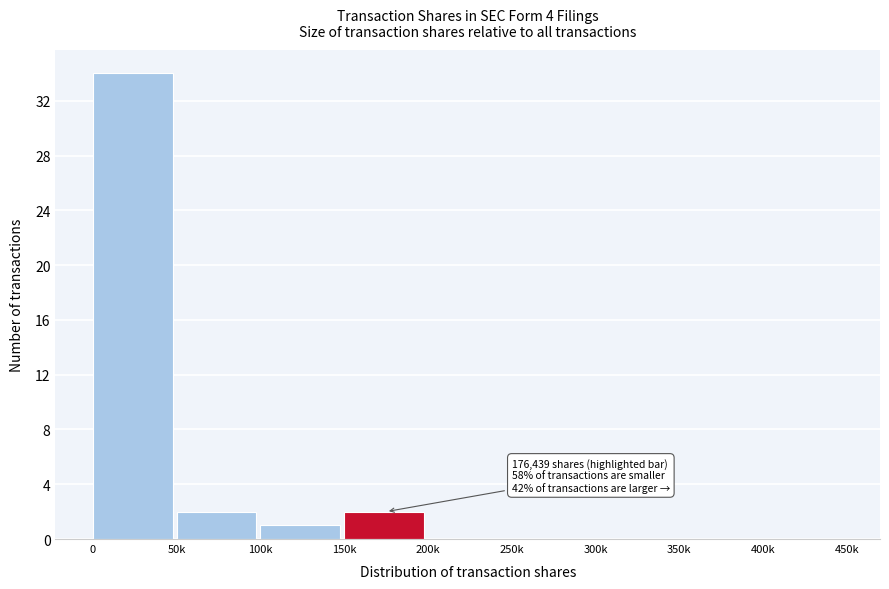

Reading right to left, what are all the values shown in this chart?

400k=0	350k=0	300k=0	250k=0	200k=0	150k=2	100k=1	50k=2	0=34